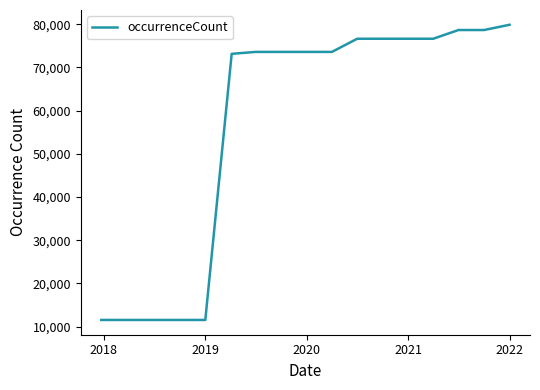

What is the difference between the maximum and minimum values?

68361